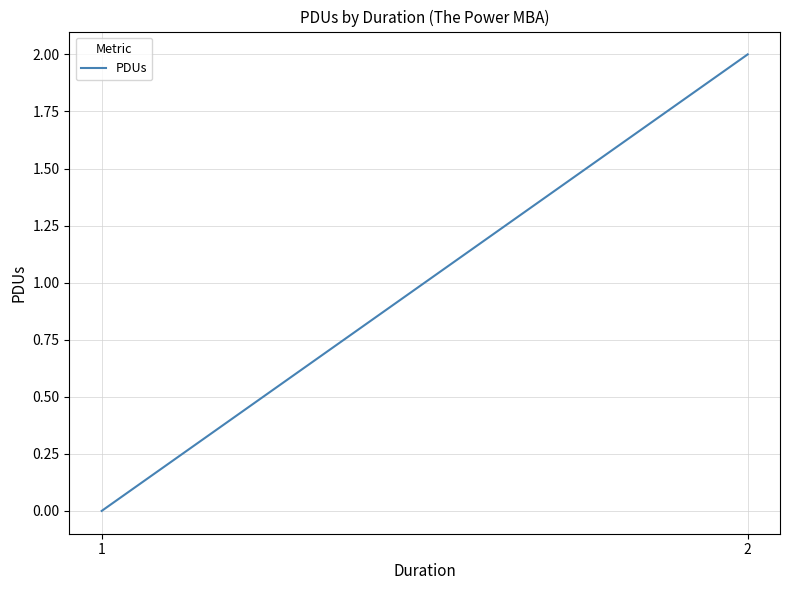

How many values are below 2?

1